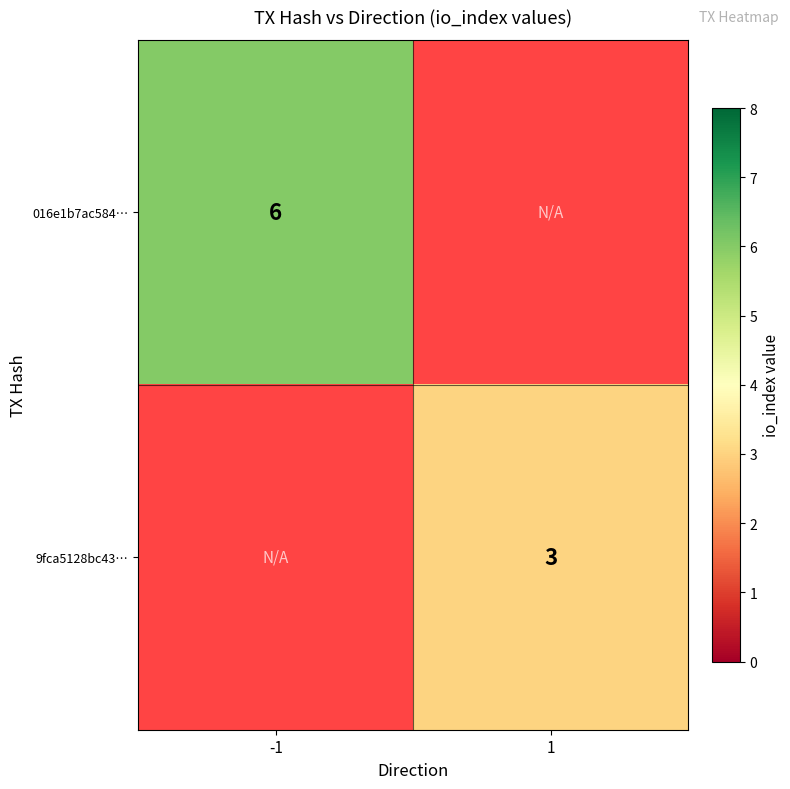

The value of 9fca5128bc43… at 1 is 3. True or false?

True